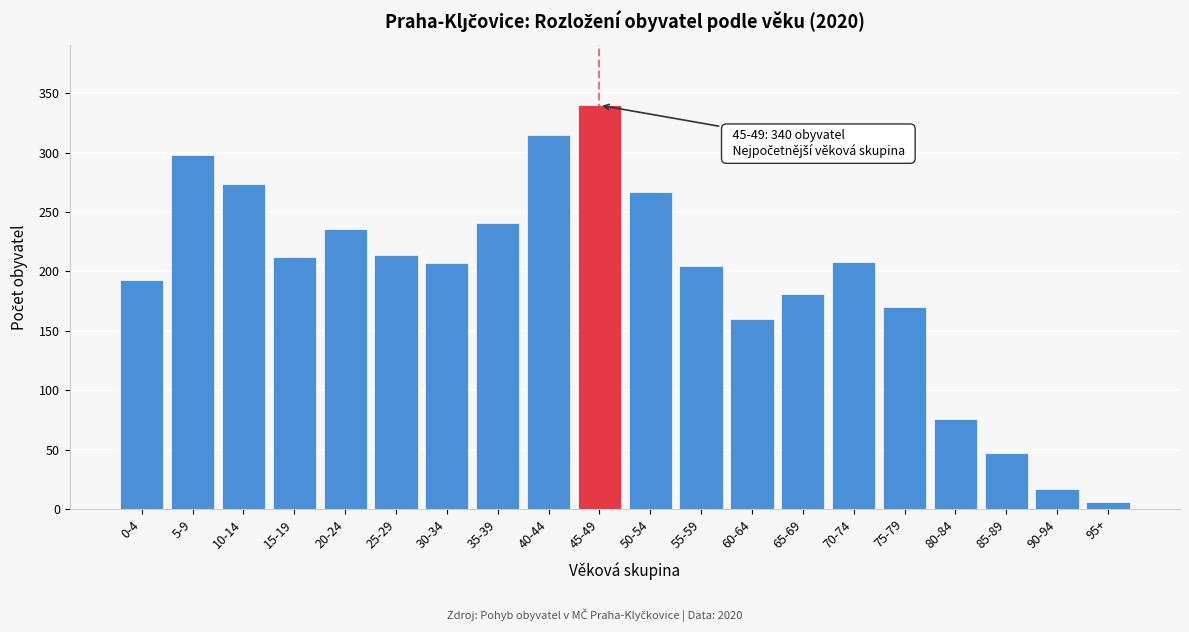

True or false: the data shows 241 at 35-39.

True